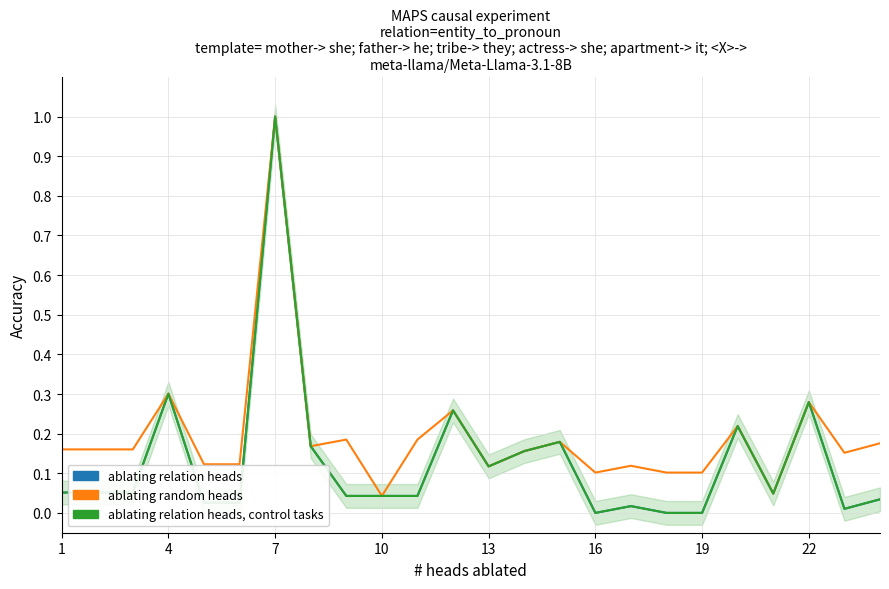

What is the sum of all Total values?

4.6